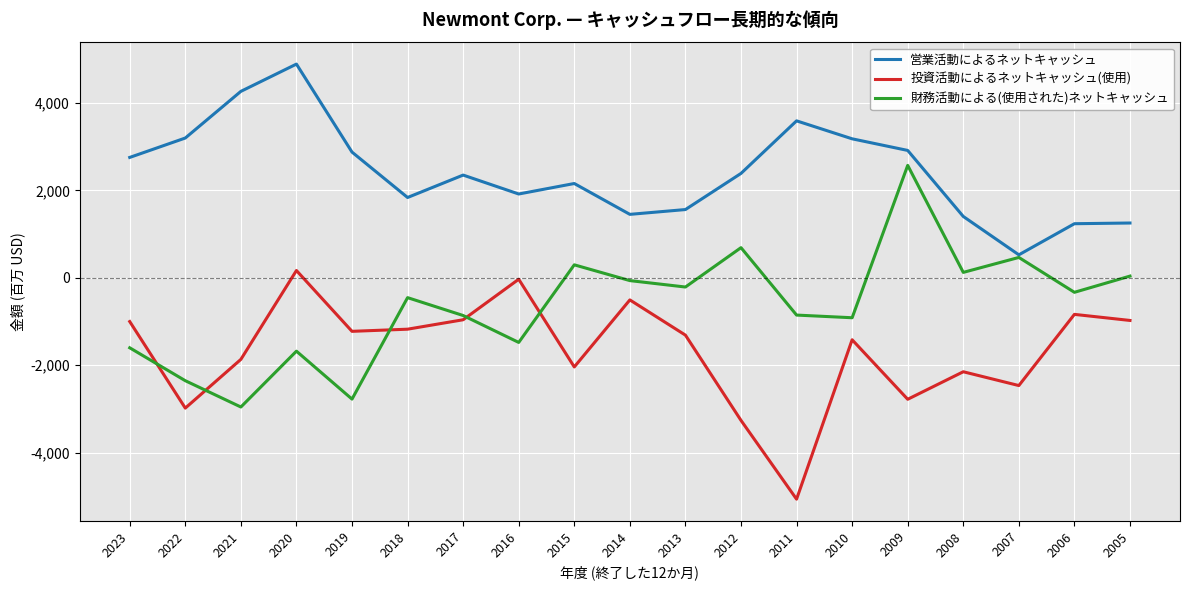

At which category is the sum across all series the highest?

2020